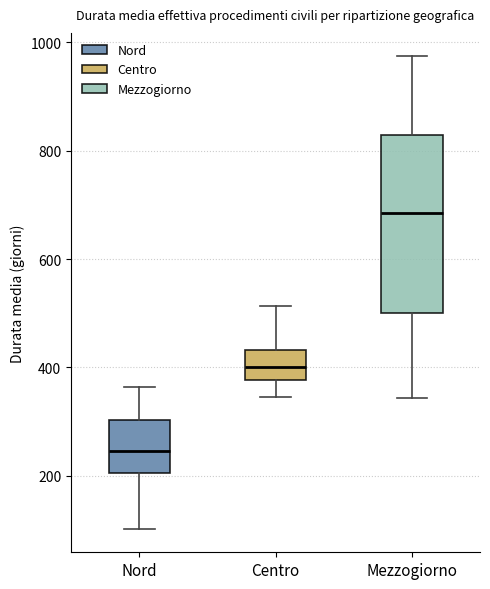

Which box is the tallest, from its lower edge to its upper edge?

Mezzogiorno